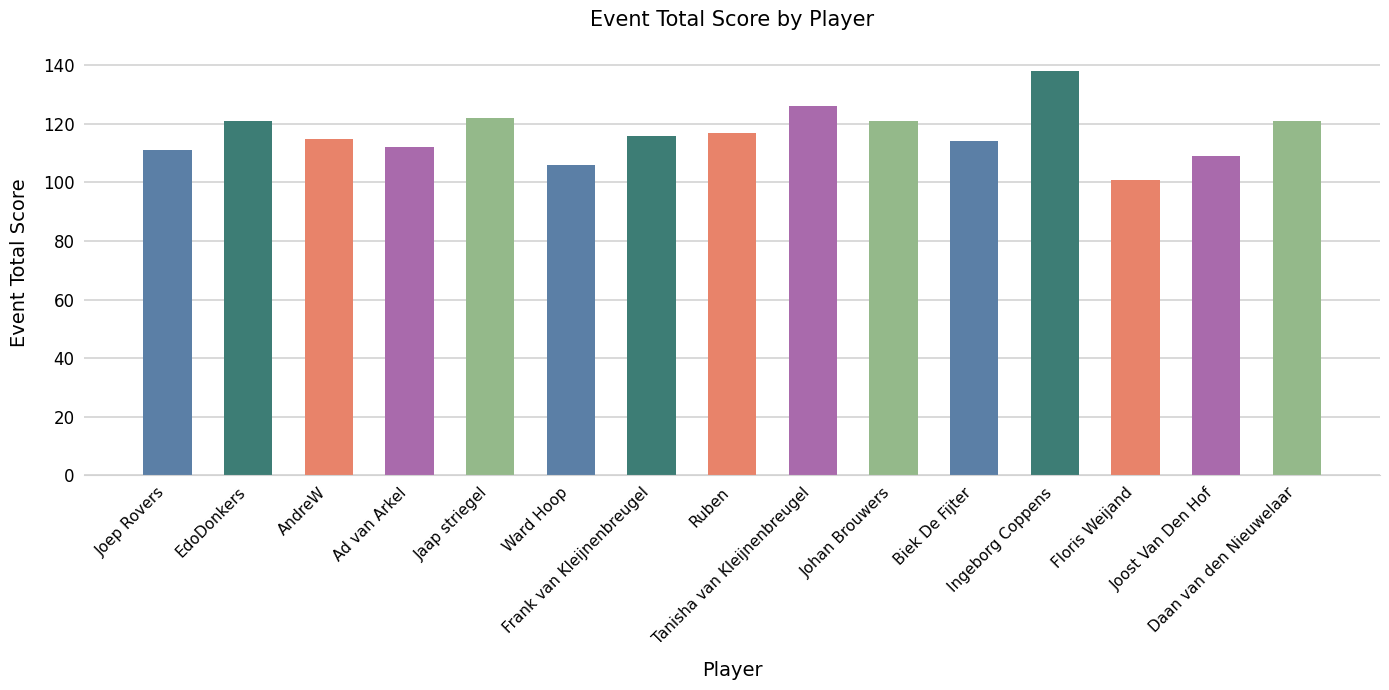

At which category does the chart reach its peak across all series?

Ingeborg Coppens